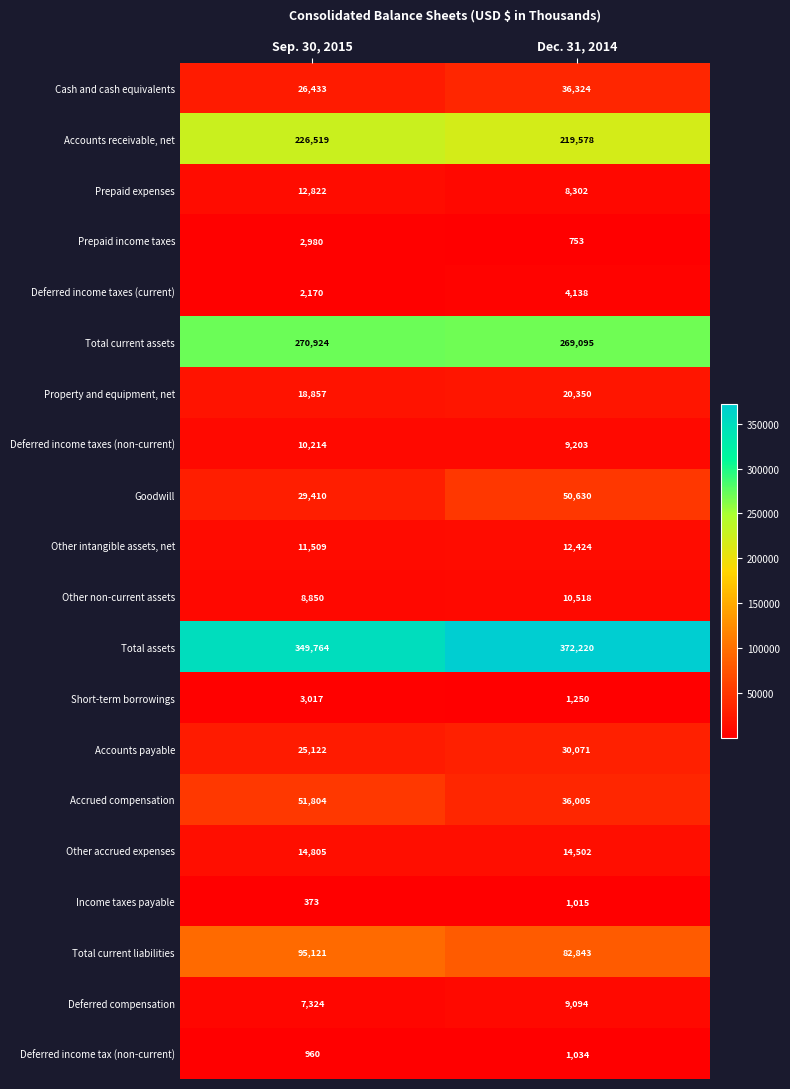

Which series changed the most between Sep. 30, 2015 and Dec. 31, 2014?

Total assets